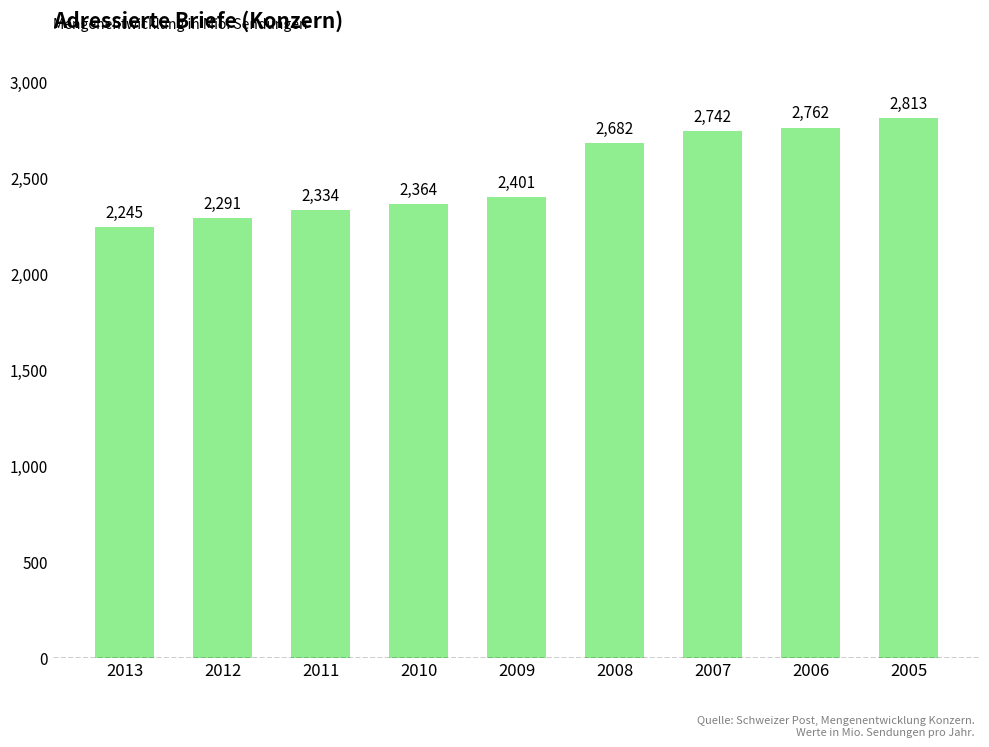

What is the difference between the second highest and minimum values?

517